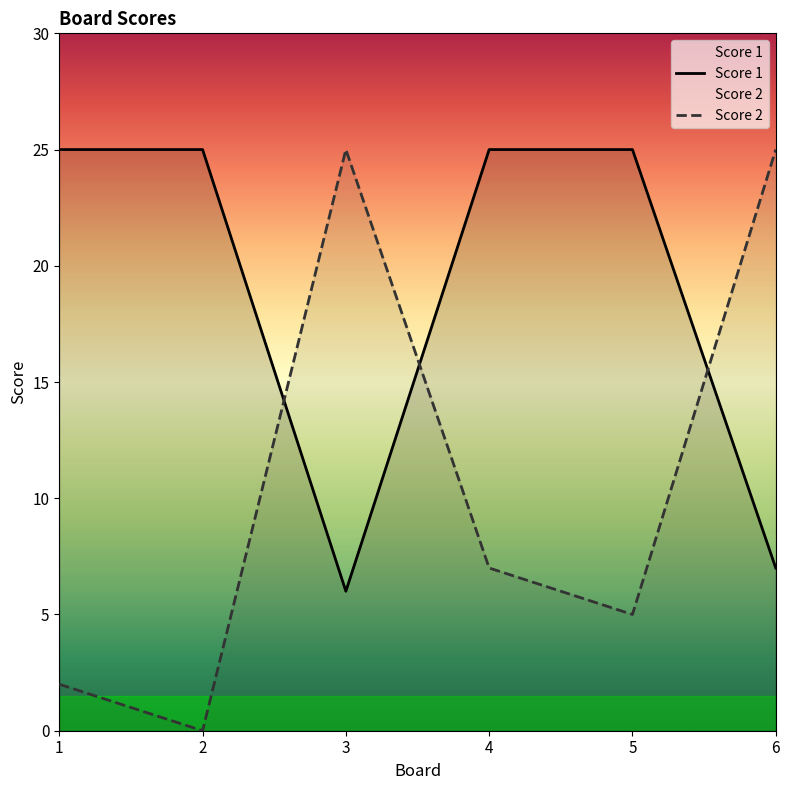

Between which two adjacent categories do Score 2 and Score 1 first intersect?

2 and 3